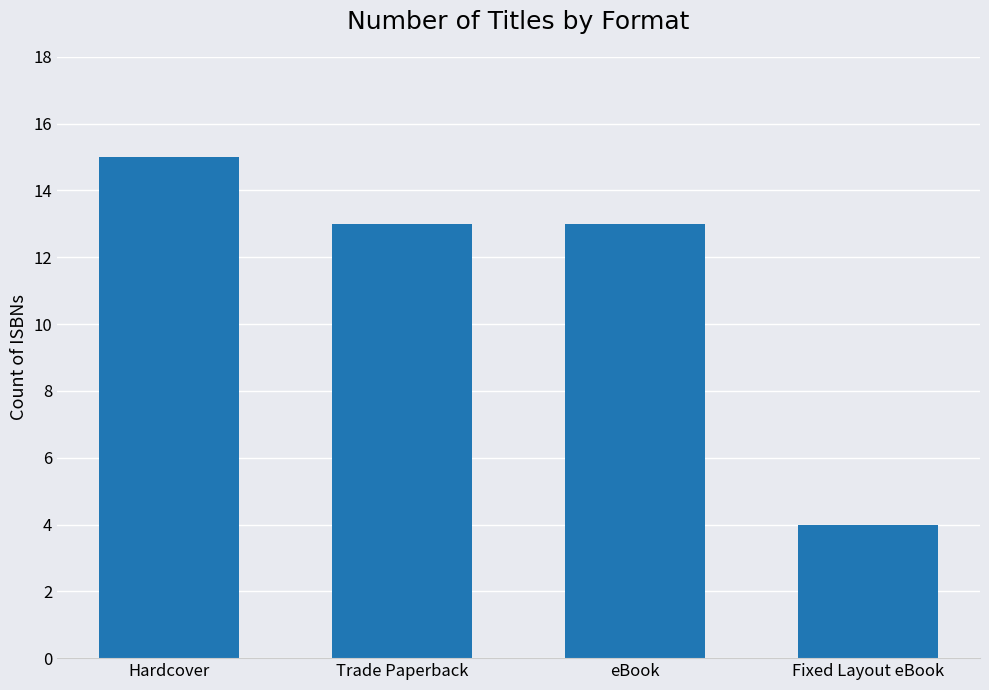

At which category does the chart reach its minimum across all series?

Fixed Layout eBook